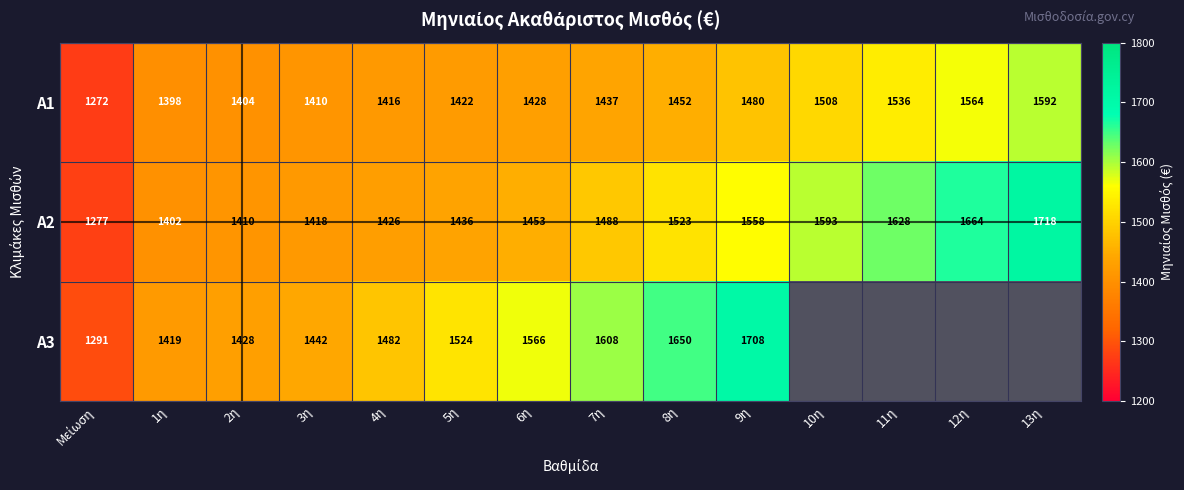

What is the difference between the second highest and minimum values in the A2 series?

387